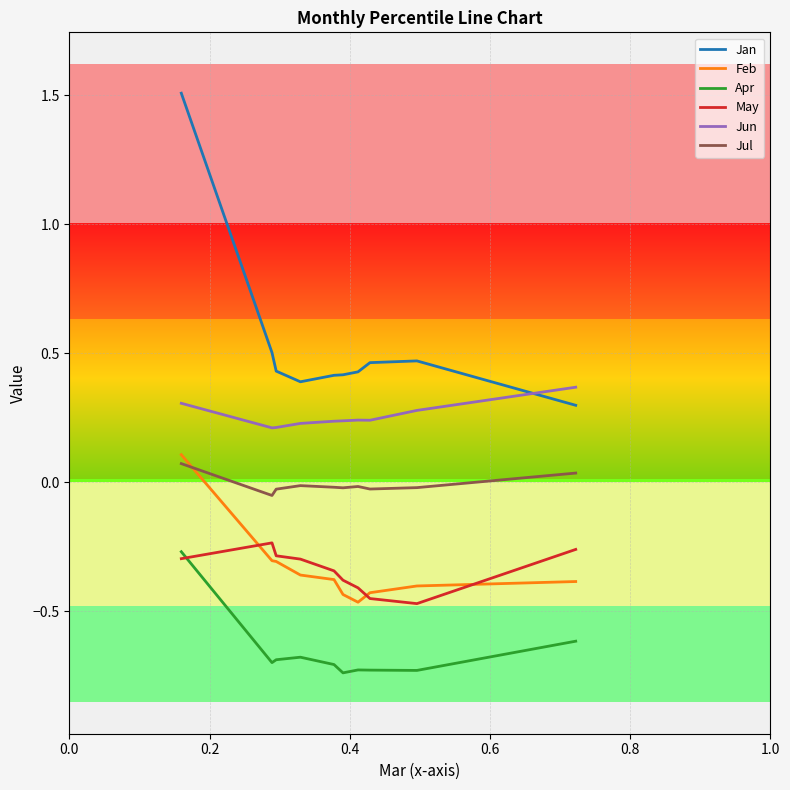

Which series has the largest total across all categories?

Jan